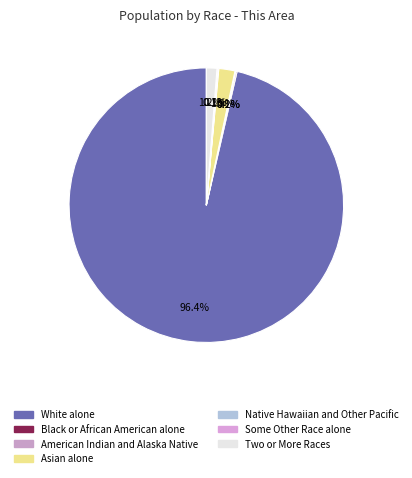

Is there a majority slice in this chart?

Yes